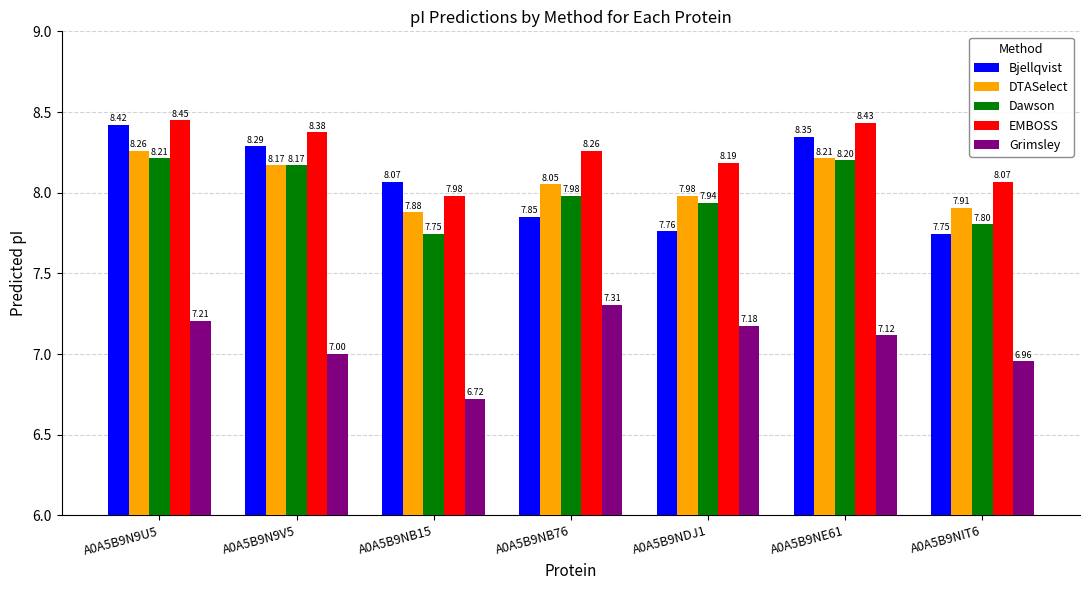

What is the average value of the Grimsley series?

7.1